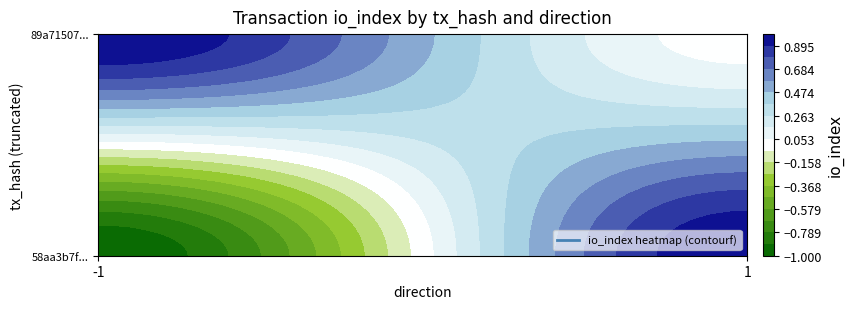

How many values in the 58aa3b7f44c8dfa10dc6c4b06611a071ecfef0d series are below 1?

1